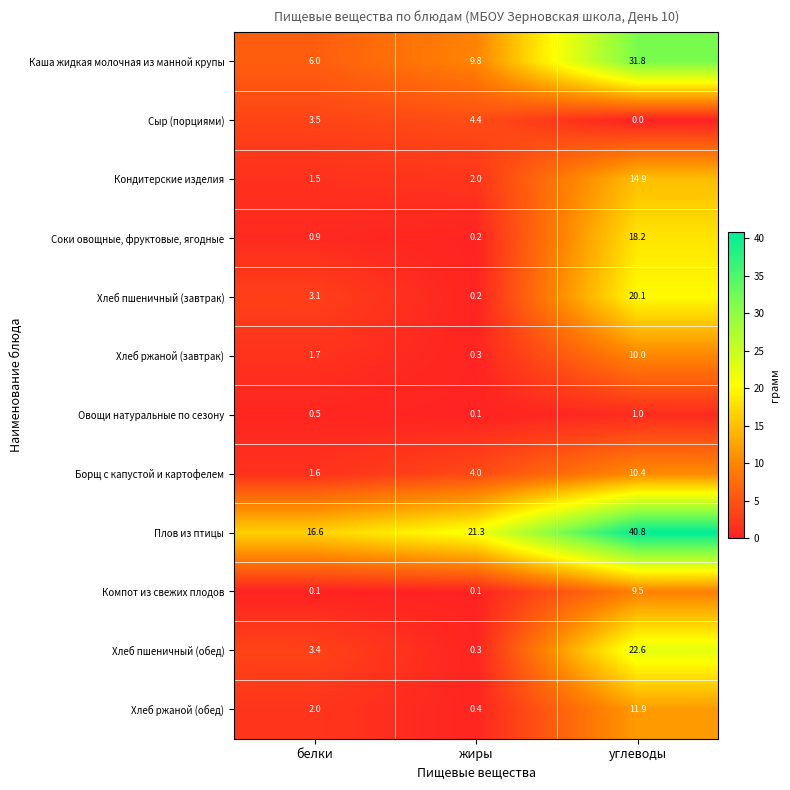

What is the average value of the Кондитерские изделия series?

6.1